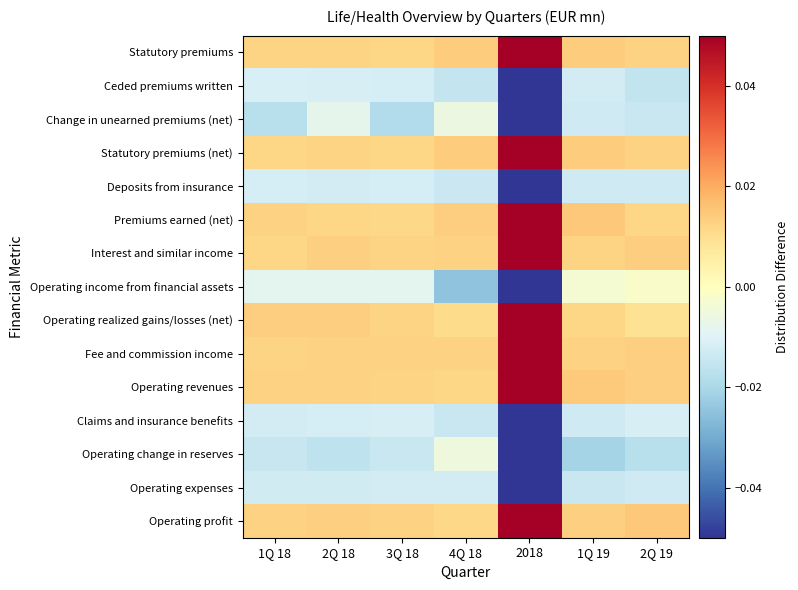

Which has a higher value, 3Q 18 or 2Q 19?

2Q 19